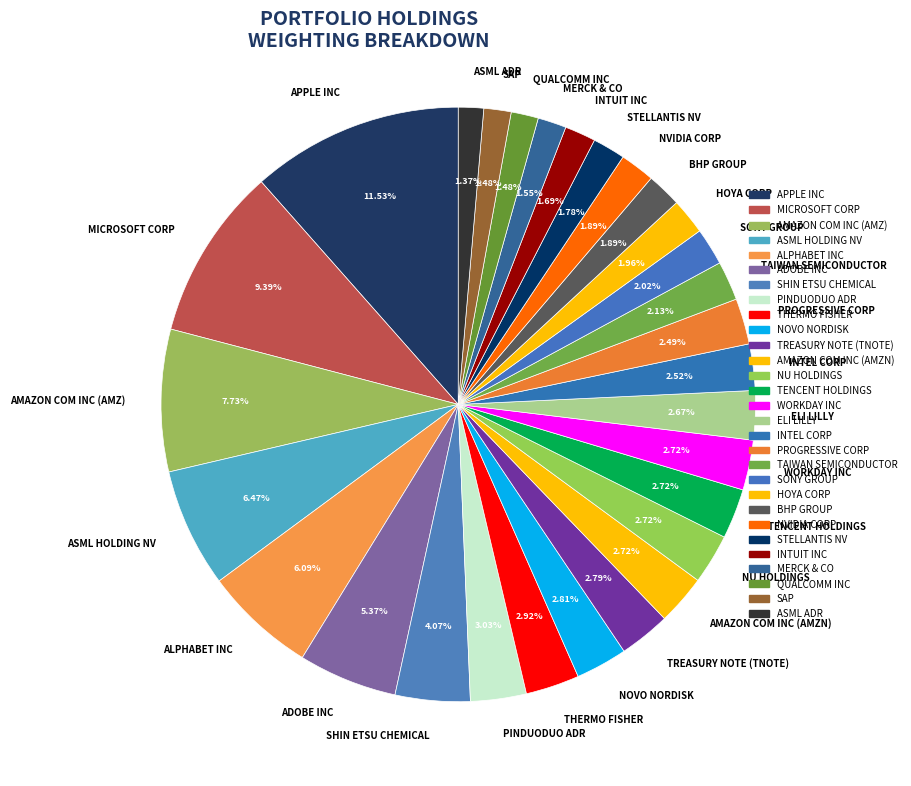

Approximately how many times larger is the value at ADOBE INC compared to ALPHABET INC?

0.9